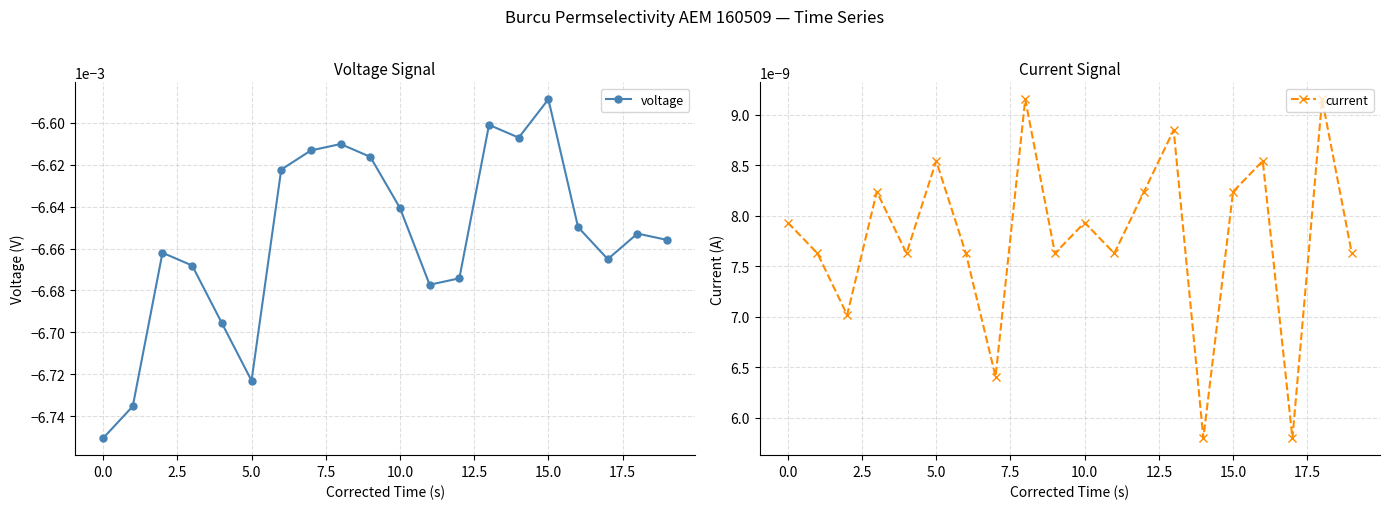

Is it true that voltage equals -0.0 at 12?

False